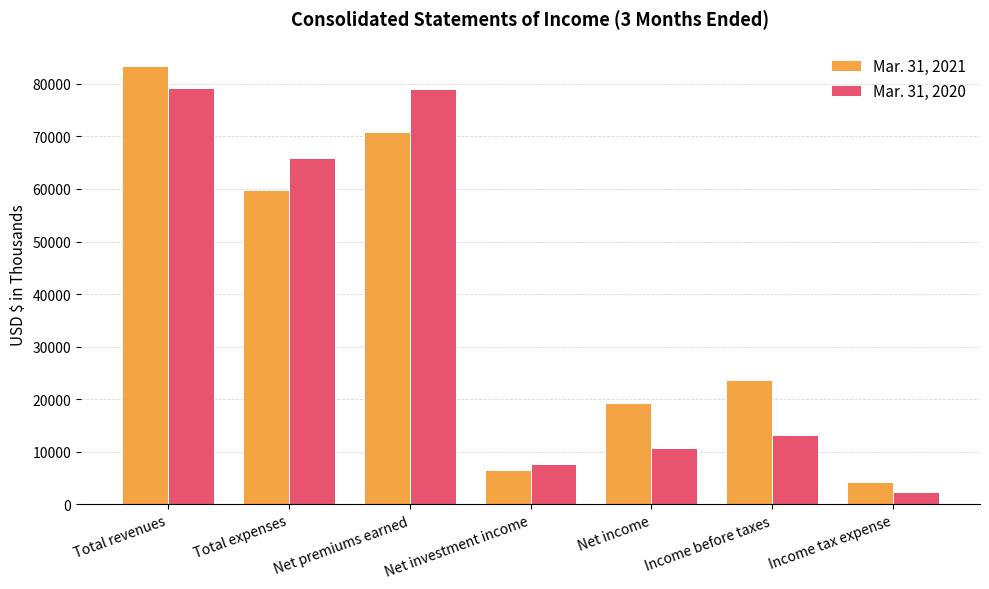

What is the minimum value shown in the chart?

2441